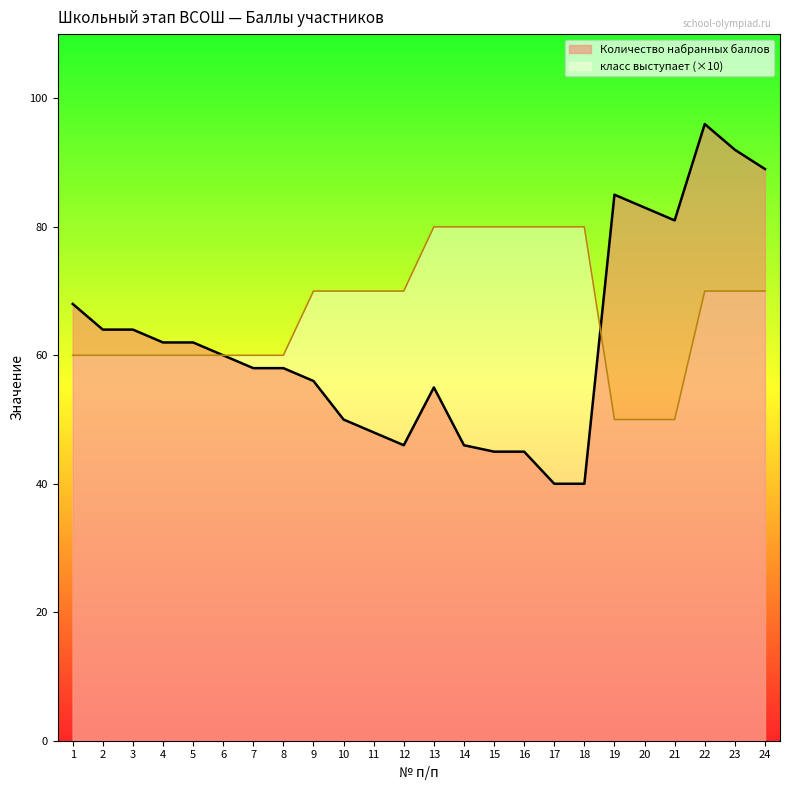

Which series has the largest total across all categories?

класс выступает (×10)